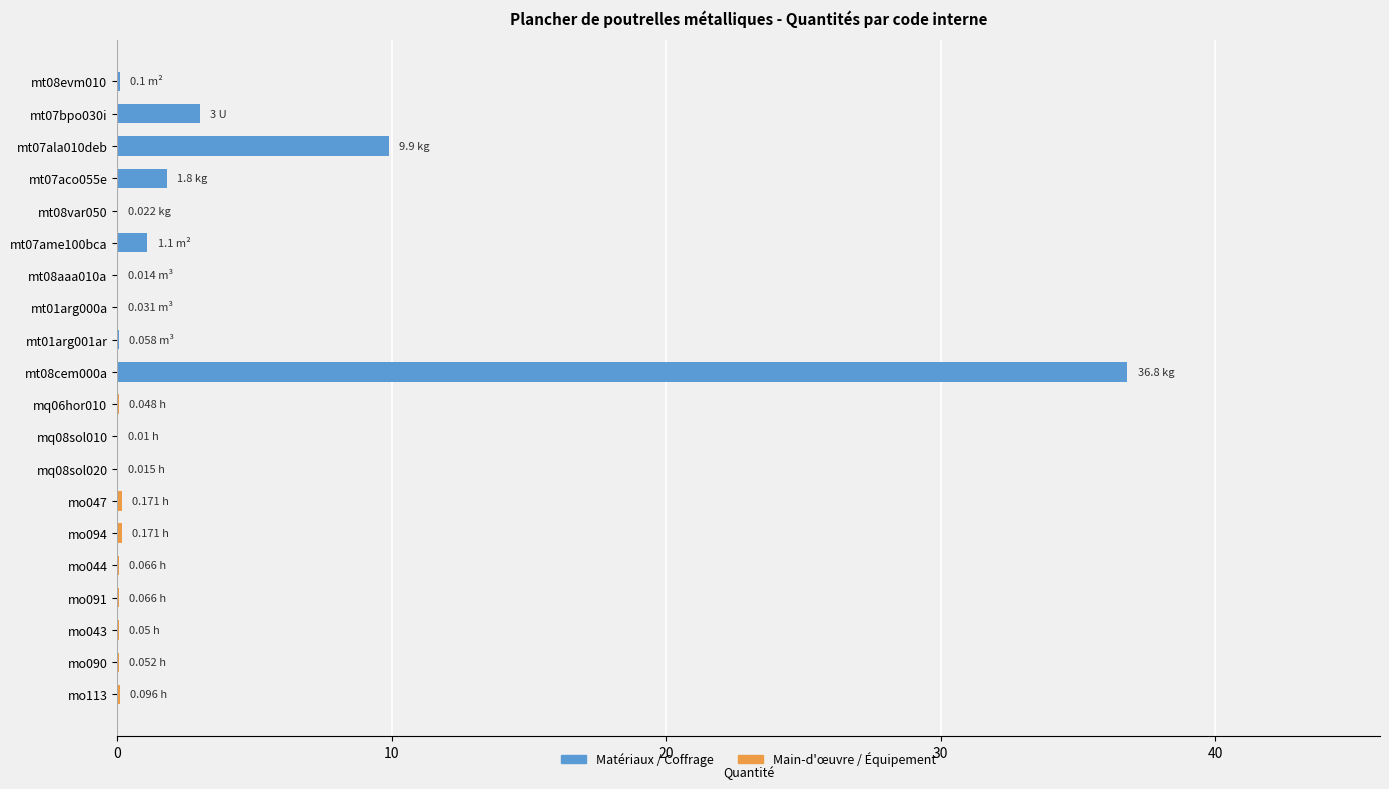

What is the sum of the values at mo094 and mt08evm010?

0.3